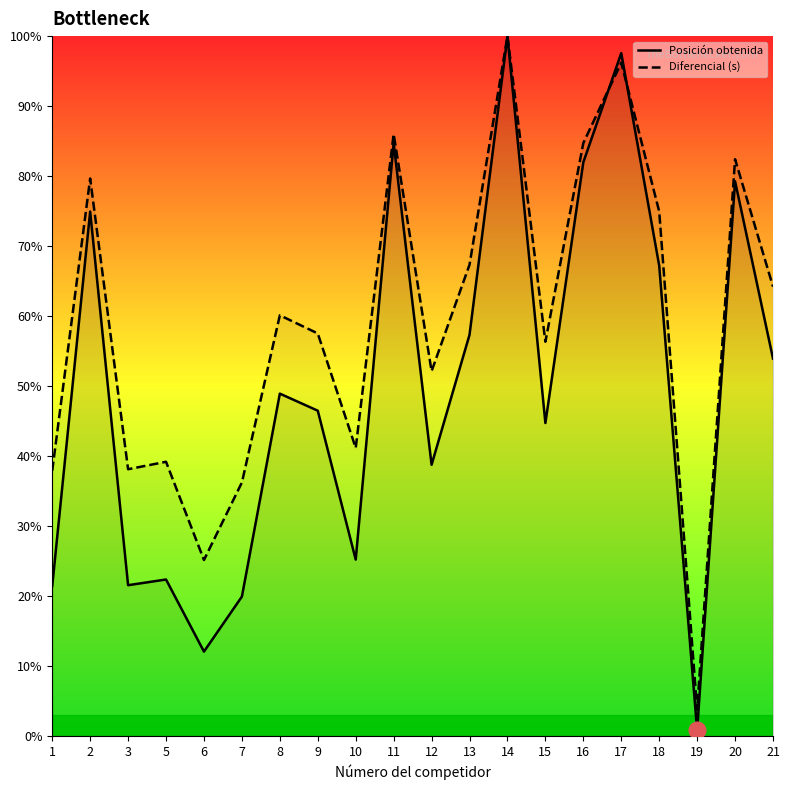

What is the difference between the highest and lowest values at 19?

2.9